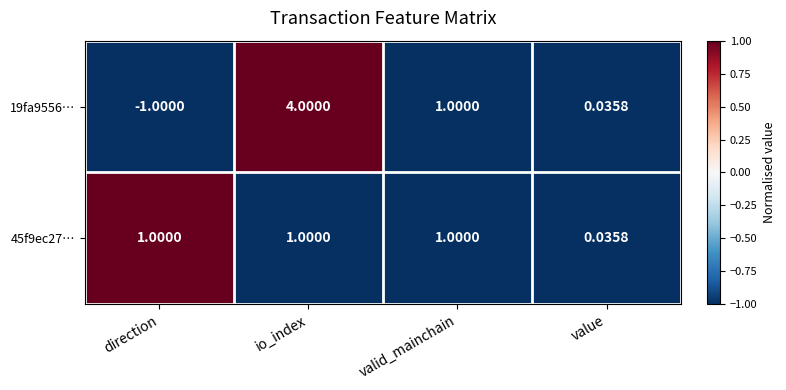

How many distinct data groups are displayed?

2